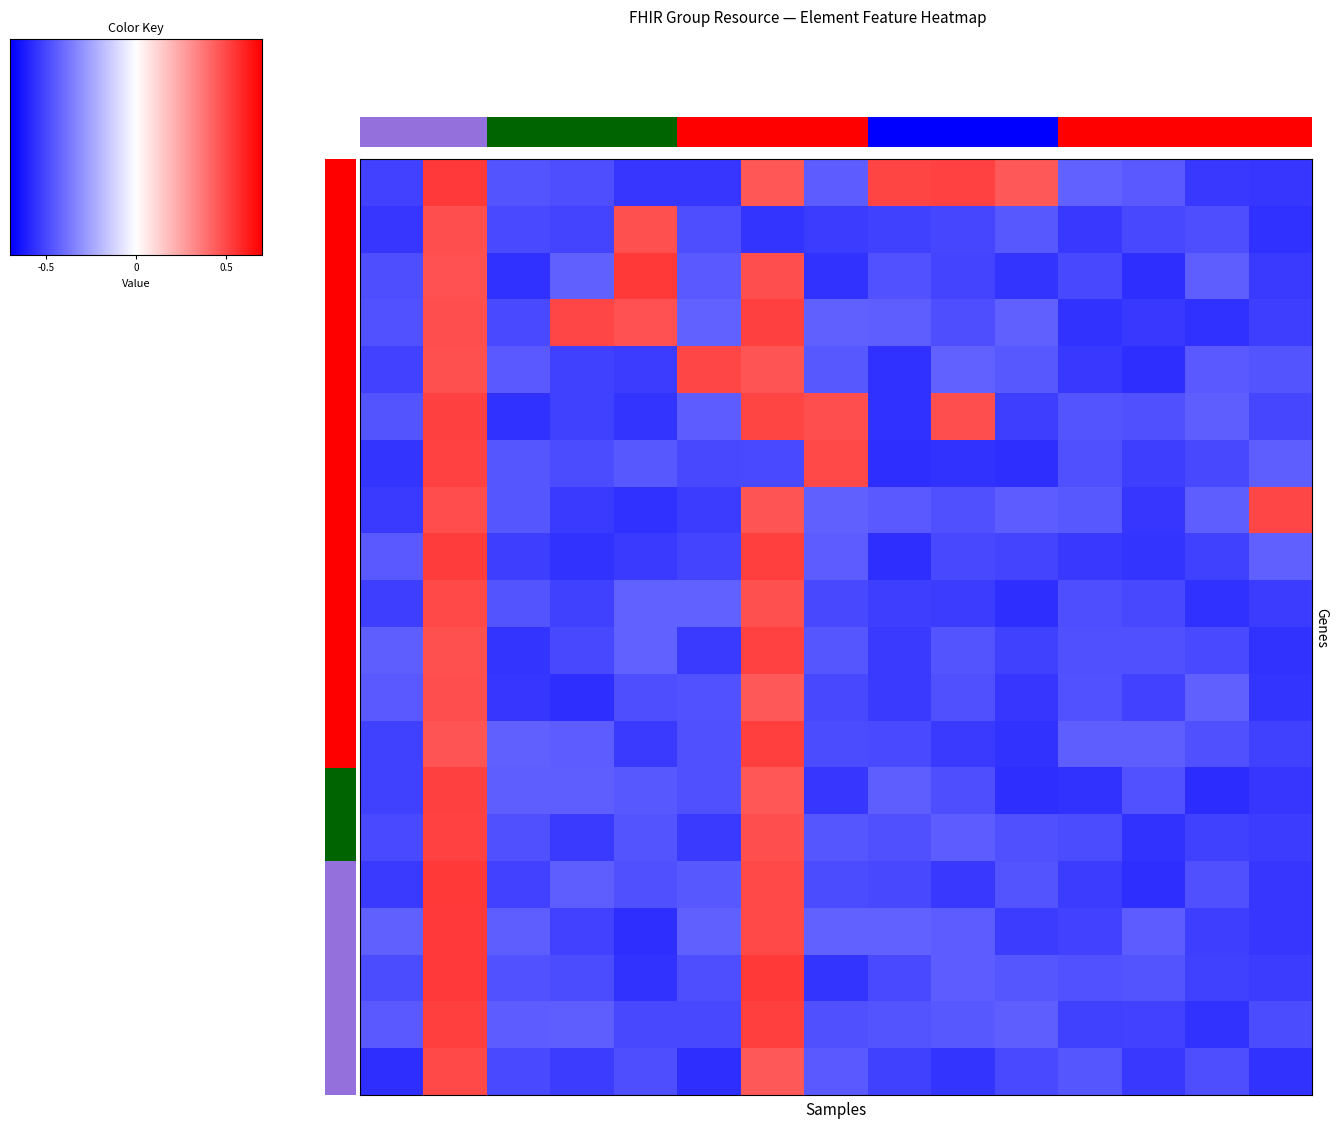

Between 12 and 13, which is larger?

12